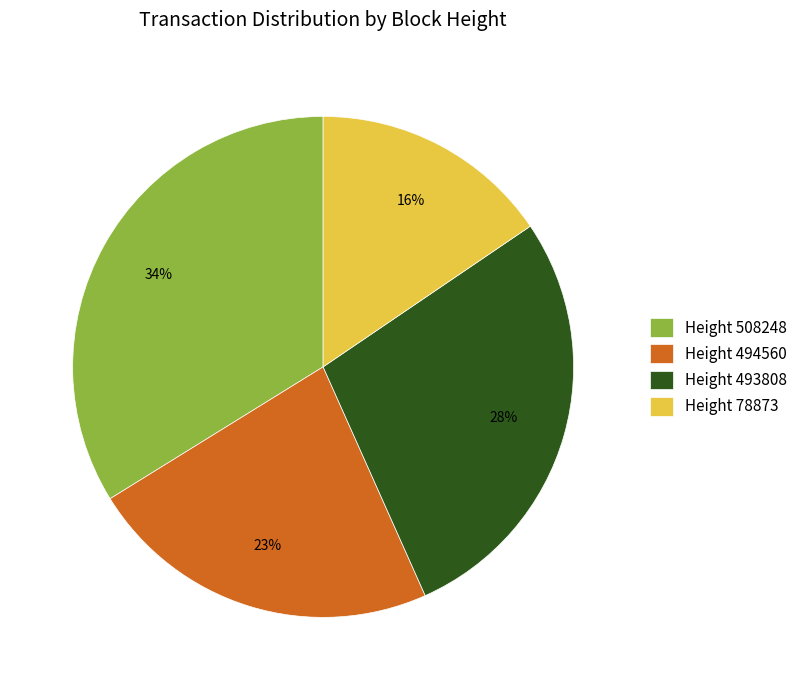

How many slices are in this pie chart?

4